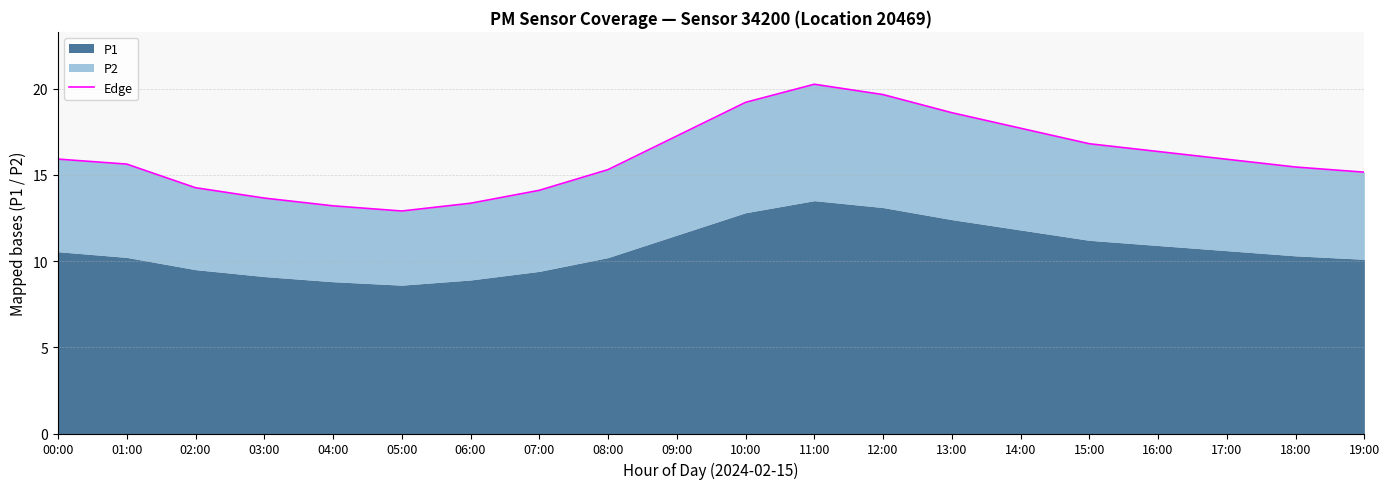

List the labels in order of value, smallest first.

05:00, 04:00, 06:00, 03:00, 07:00, 02:00, 19:00, 08:00, 18:00, 01:00, 17:00, 00:00, 16:00, 15:00, 09:00, 14:00, 13:00, 10:00, 12:00, 11:00